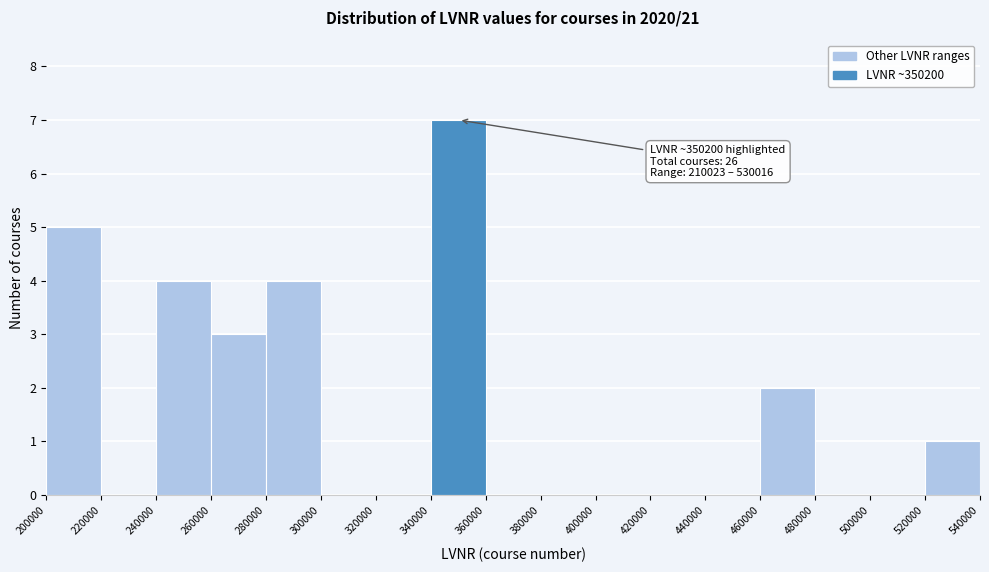

Which range on the x-axis has the tallest bar?

340000 to 360000